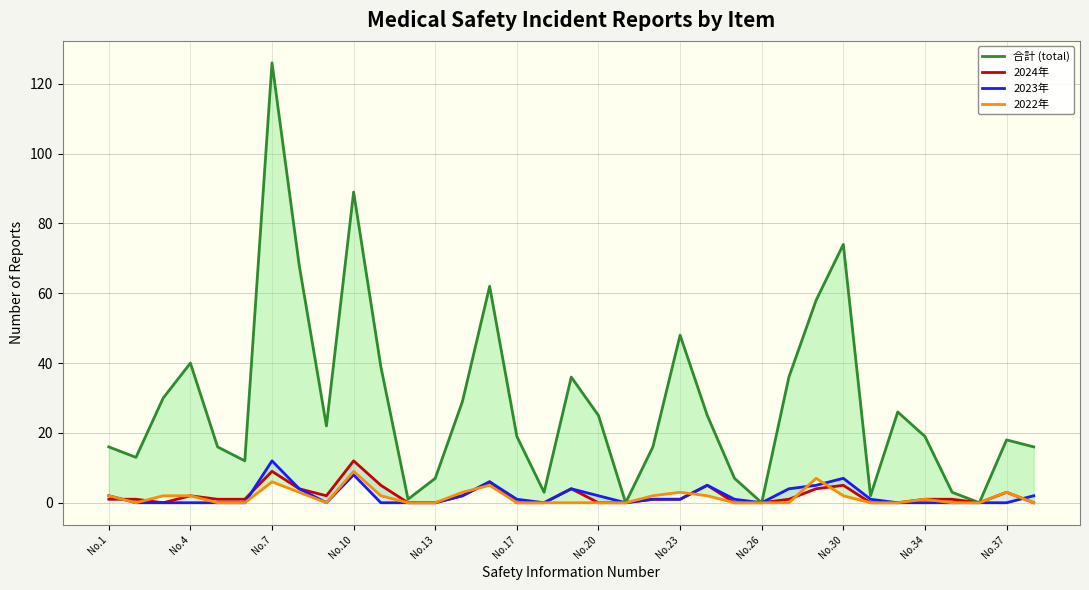

True or false: 2022年 has more than 0 points higher than both neighbors.

True